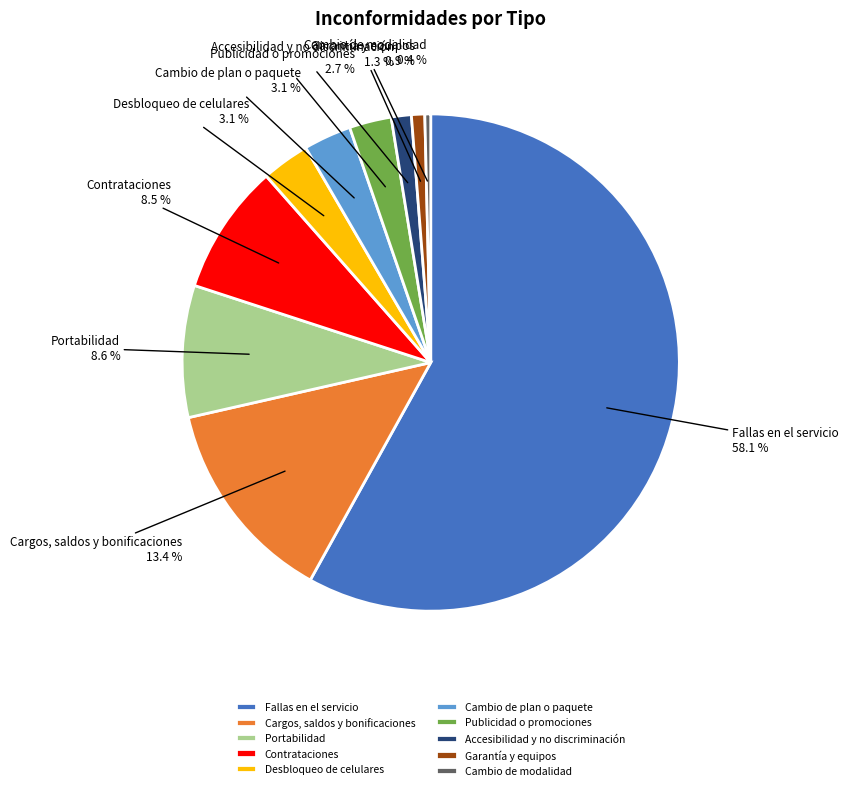

What portion of the pie excludes Cargos, saldos y bonificaciones?

86.6%